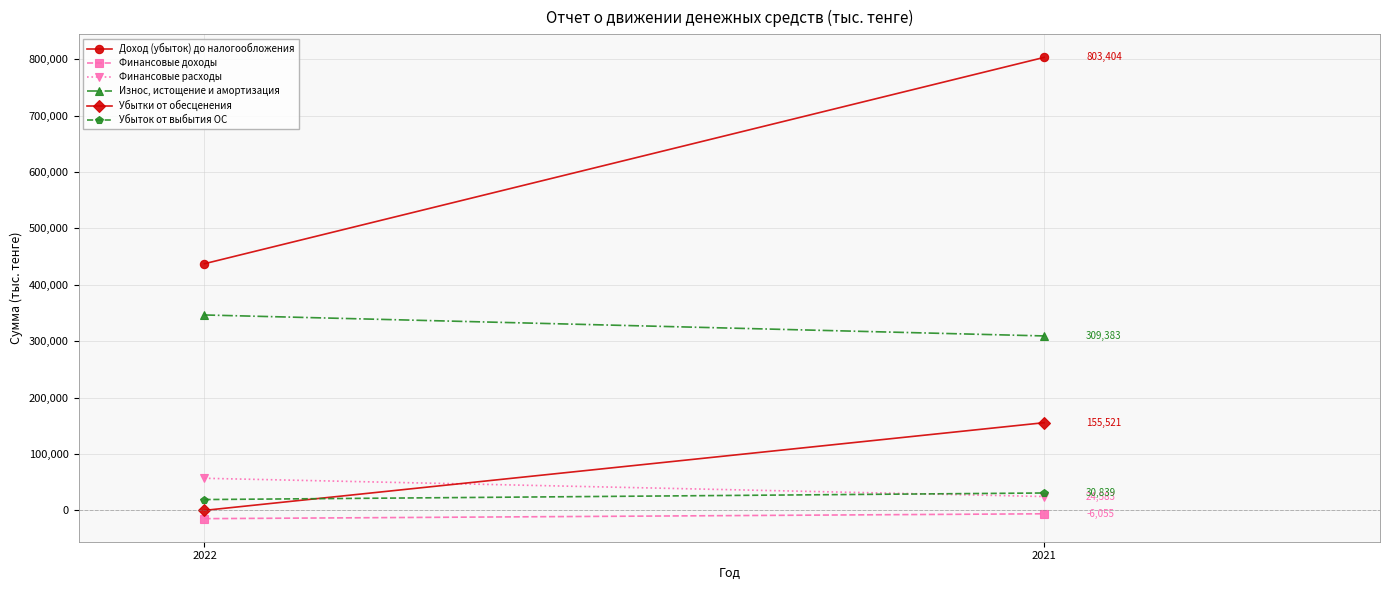

Reading left to right, extract all data points from this chart.

Доход (убыток) до налогообложения: 2022=437491	2021=803404
Финансовые доходы: 2022=-14688	2021=-6055
Финансовые расходы: 2022=56939	2021=24583
Износ, истощение и амортизация: 2022=346580	2021=309383
Убытки от обесценения: 2022=0	2021=155521
Убыток от выбытия ОС: 2022=19187	2021=30839